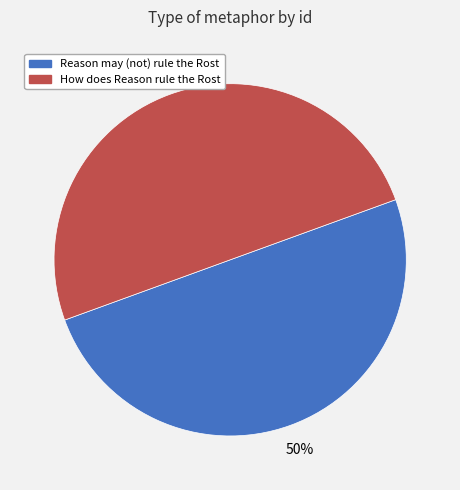

Approximately how many times larger is the value at Reason may (not) rule the Rost compared to How does Reason rule the Rost?

1.0